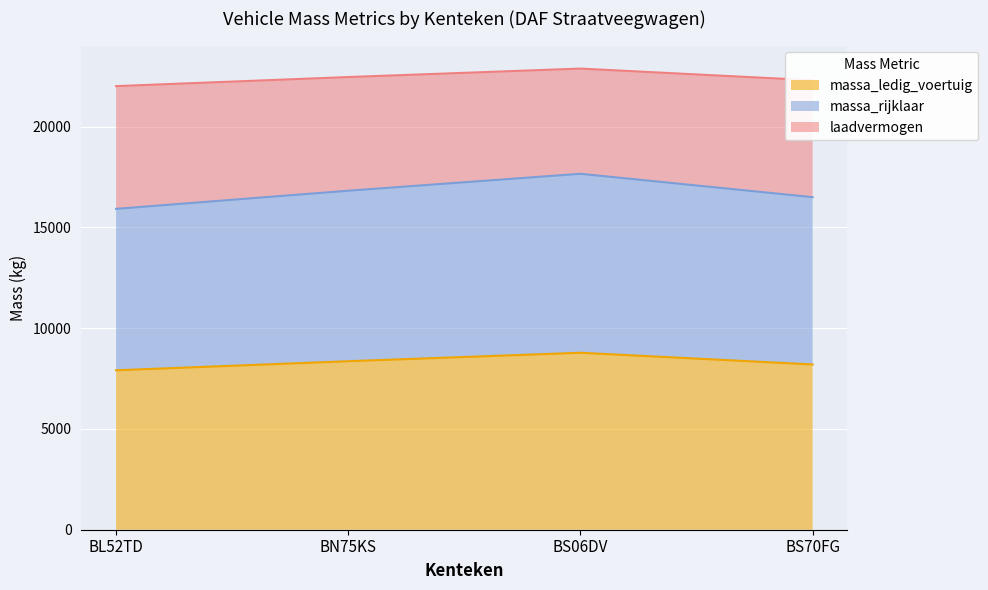

What value does the massa_rijklaar series have at BS06DV?

17660